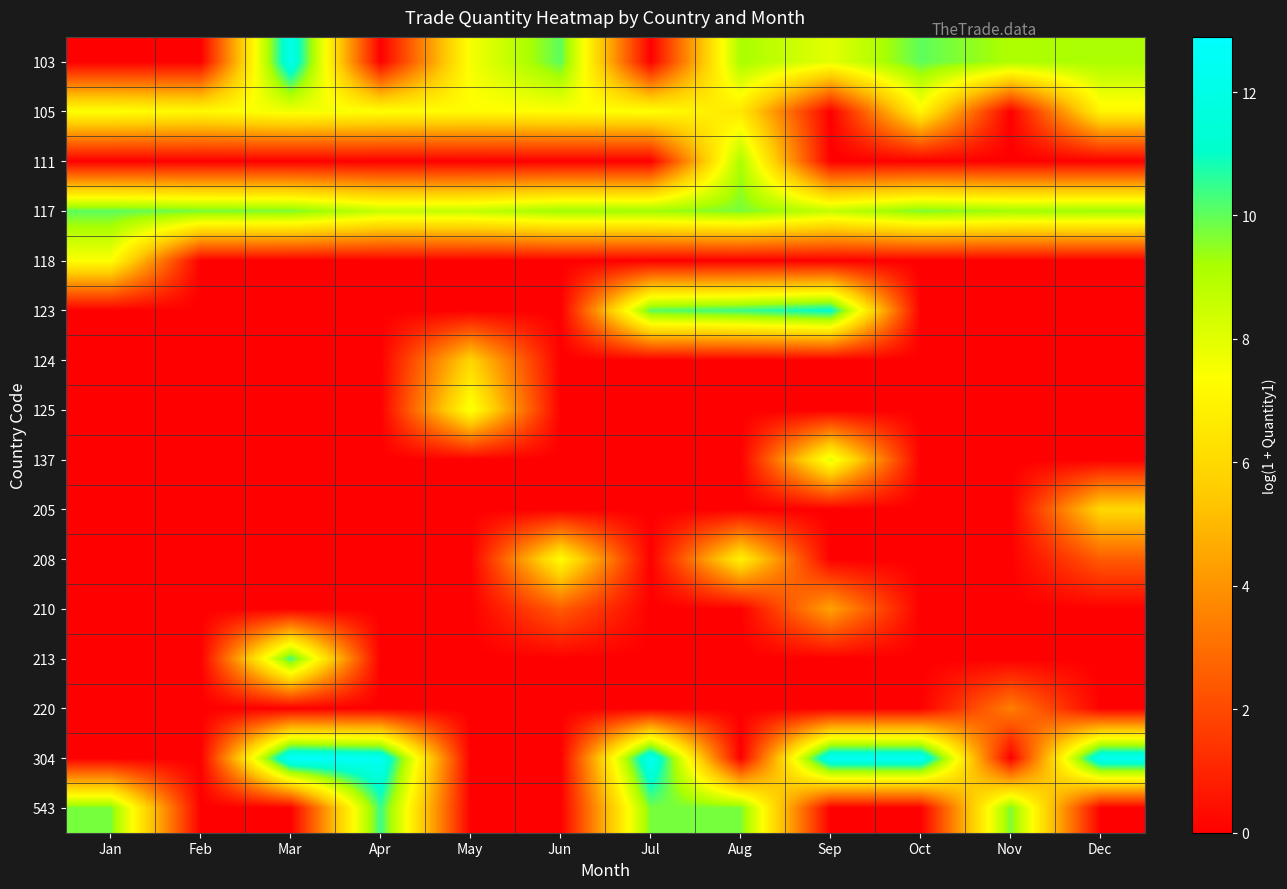

Between Jan and Feb, which series saw the biggest shift?

543